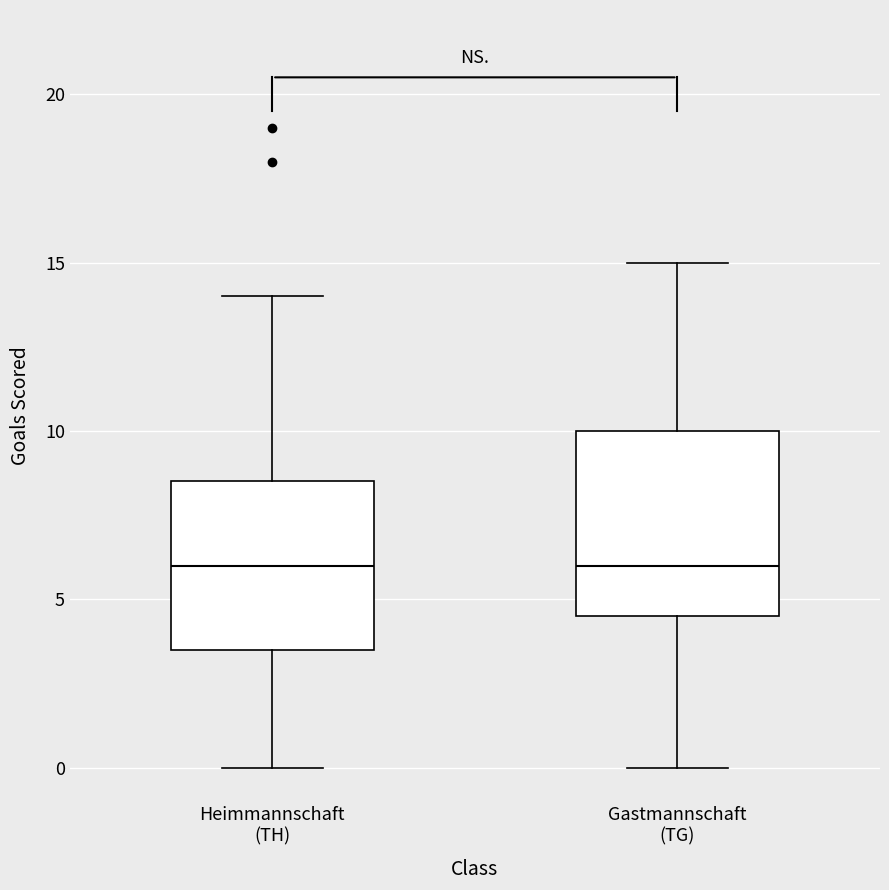

Reading left to right, read every box against the y-axis: the position of its median line, the range the box covers, and the ends of its whiskers. The values are not printed on the chart, so give them approximately, as read against the axis.

Heimmannschaft (TH): median 6.0, box 3.5 to 8.5, whiskers 0.0 to 14.0
Gastmannschaft (TG): median 6.0, box 4.5 to 10.0, whiskers 0.0 to 15.0